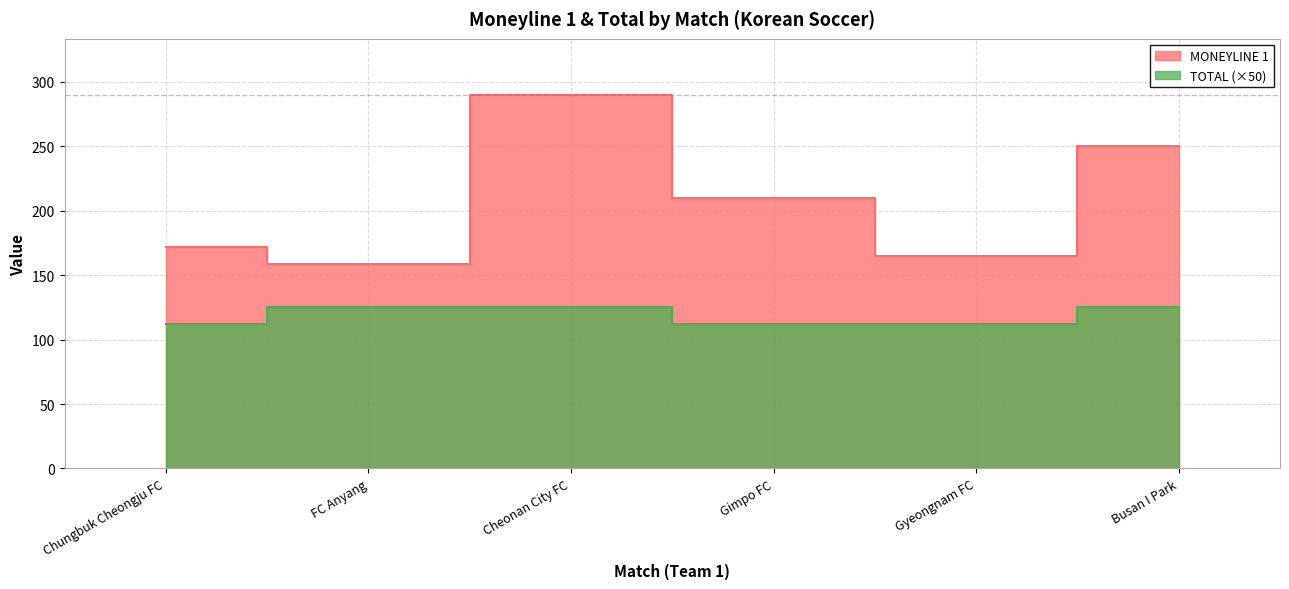

What value does the TOTAL series have at Gyeongnam FC?

112.5